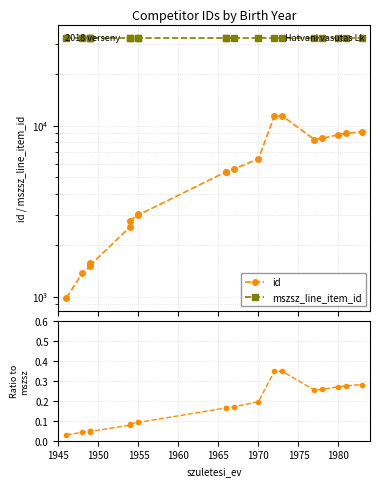

True or false: id and id / mszsz_line_item_id cross at least once.

False